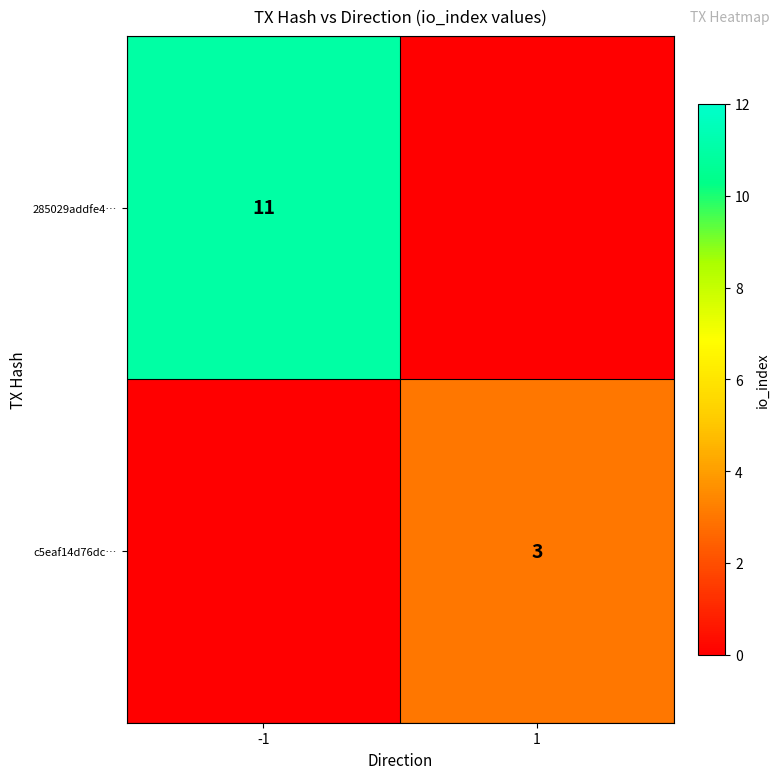

True or false: c5eaf14d76dc… has a value of 5 at 1.

False